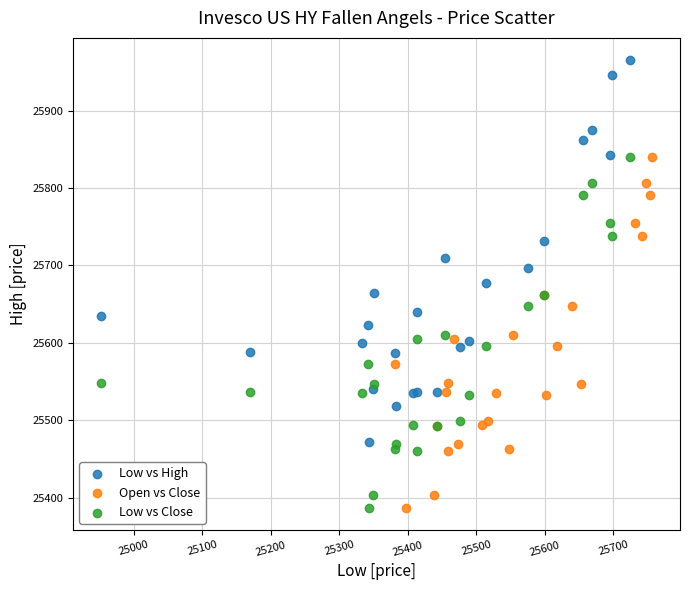

Which series has the widest spread of Y values?

Low vs High